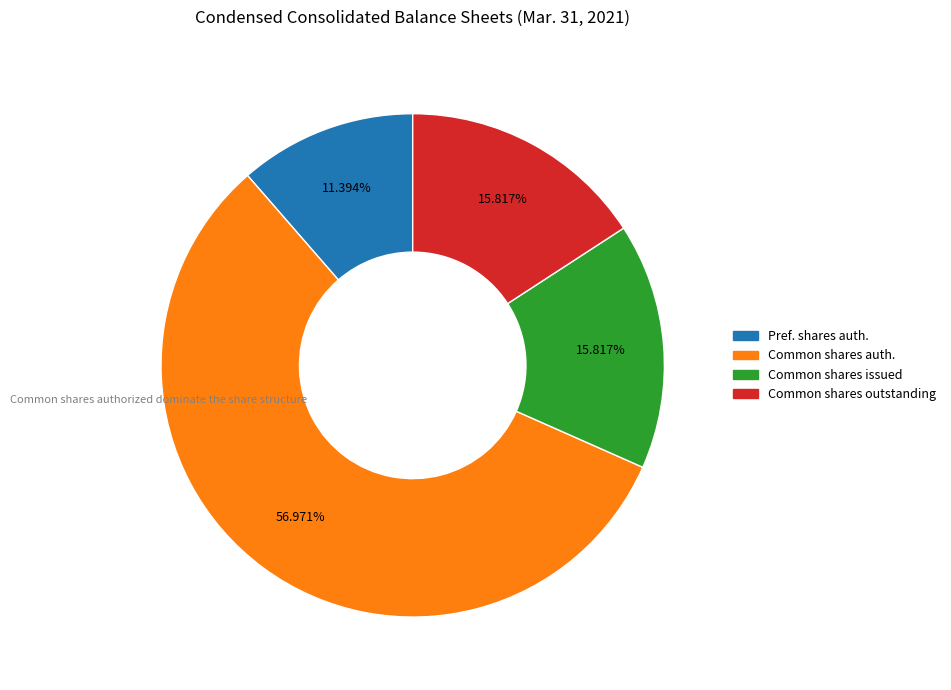

Is there any slice that represents more than half of the pie?

Yes